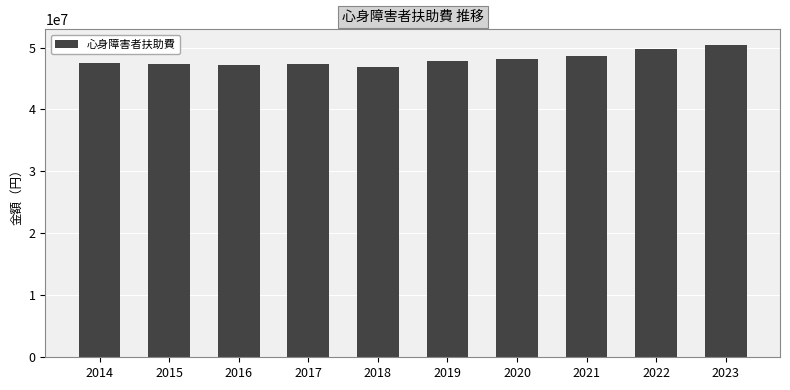

At which label is the value closest to 48604000?

2021